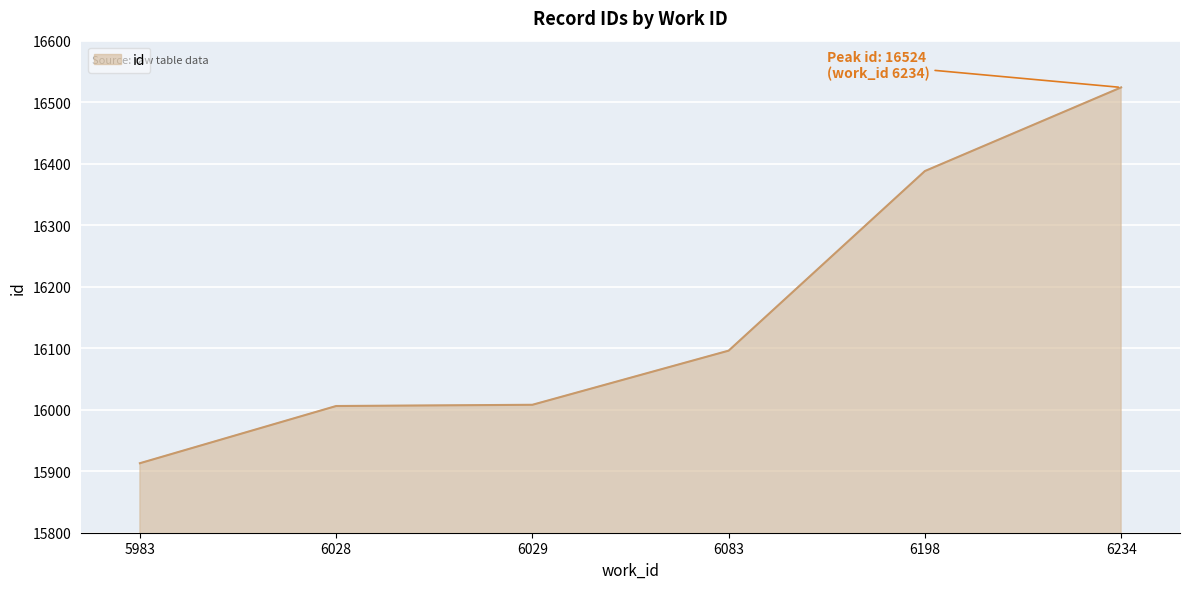

How many series are shown in this chart?

1